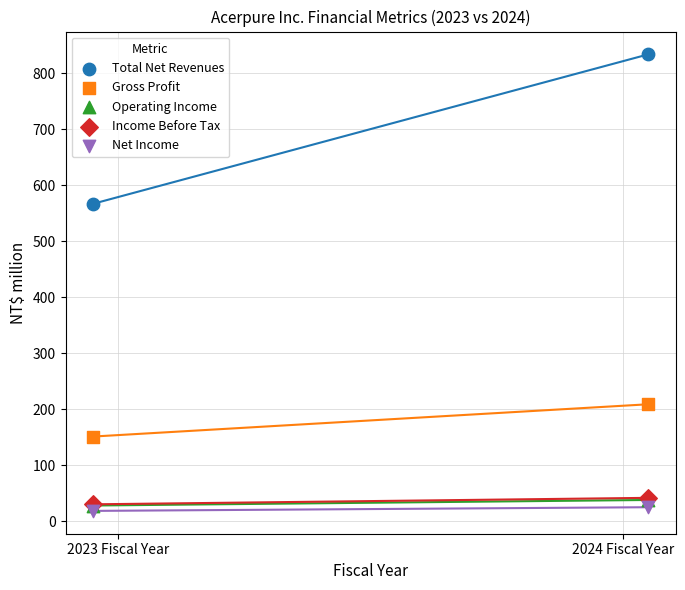

Which series contains the lowest Y value?

Net Income